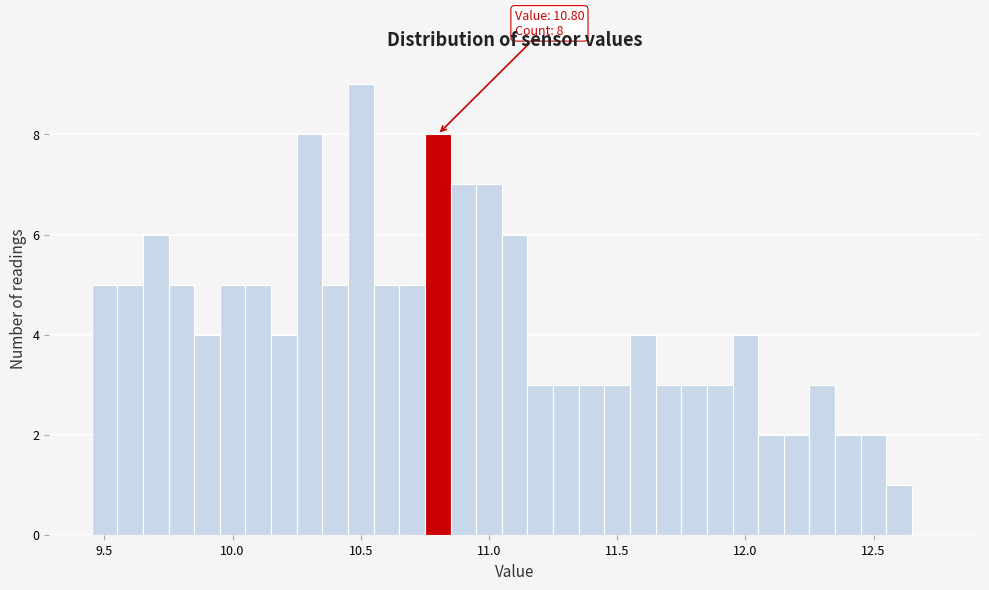

Read against the x-axis, roughly where is the centre of the tallest bar?

10.50